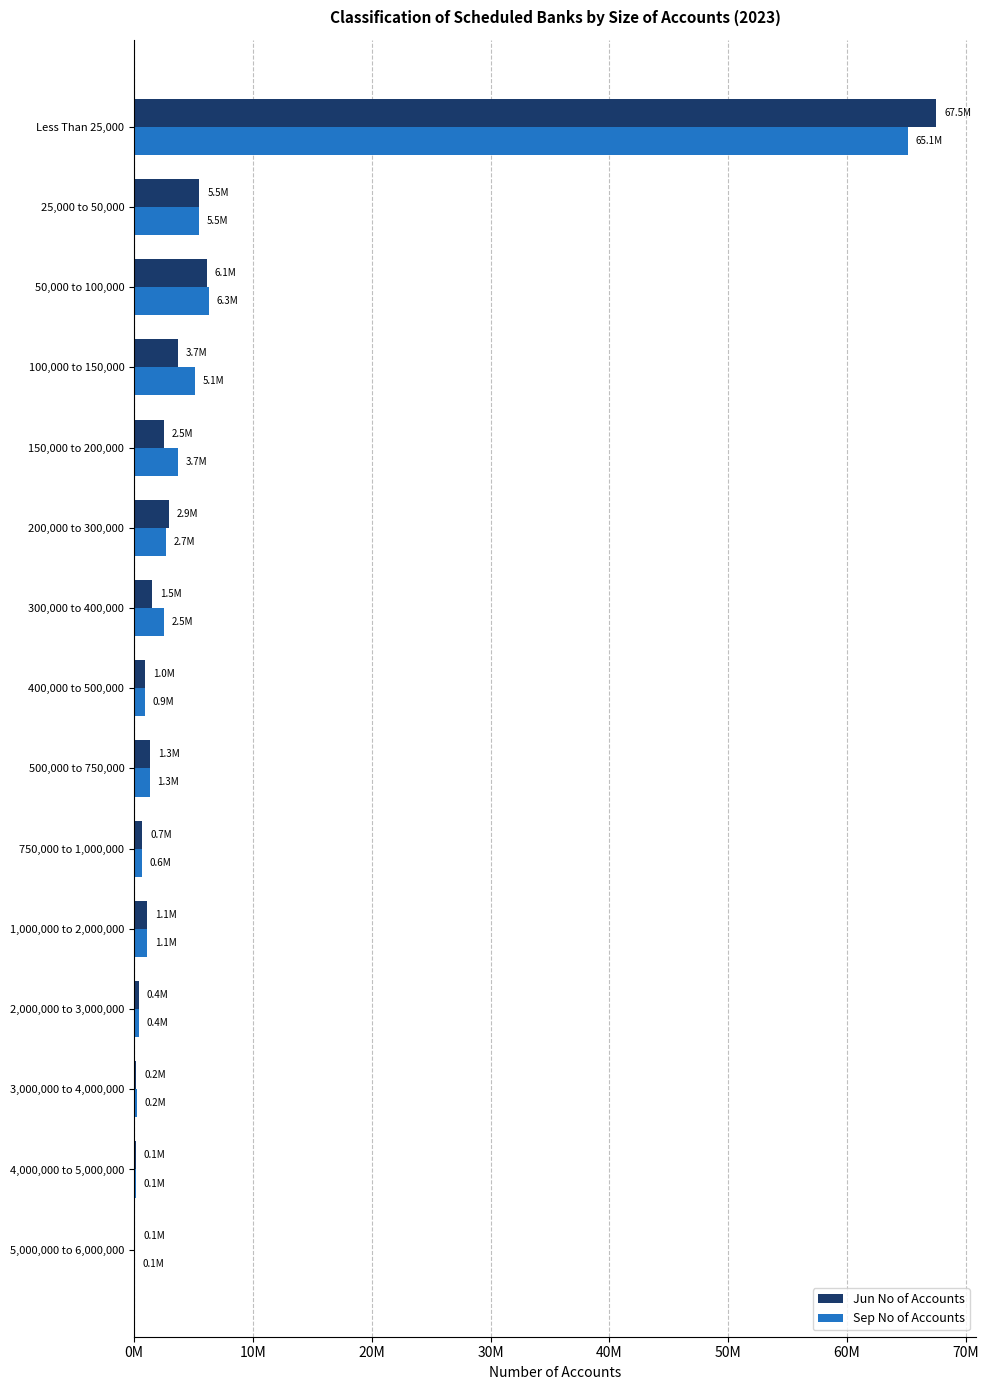

What are all the series names shown in the legend?

Jun No of Accounts, Sep No of Accounts